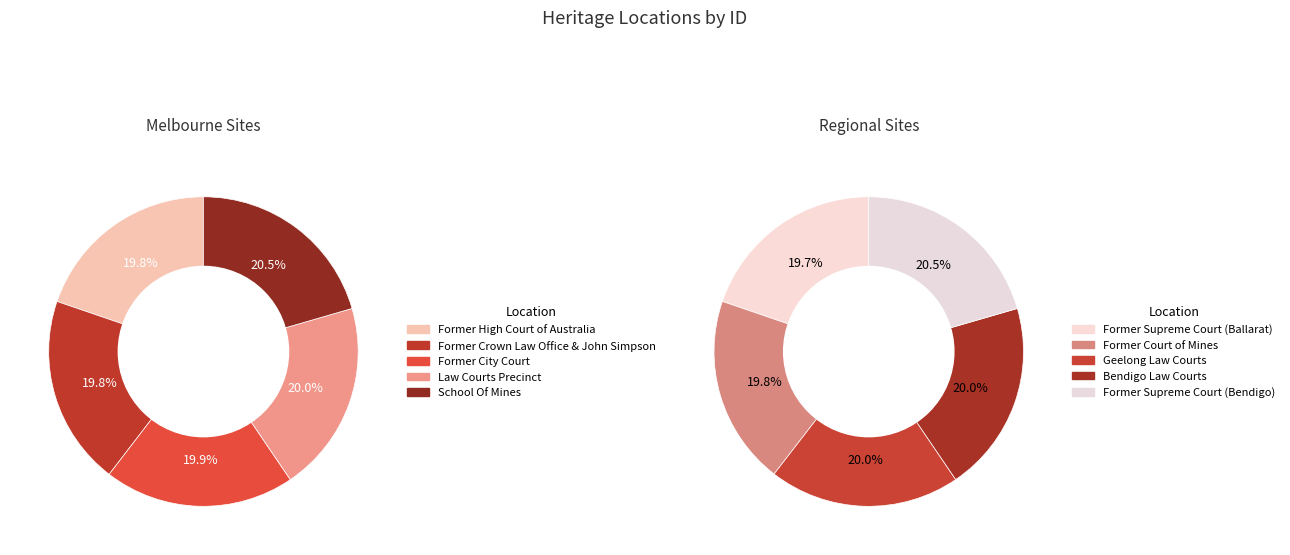

Does any single category account for the majority?

No